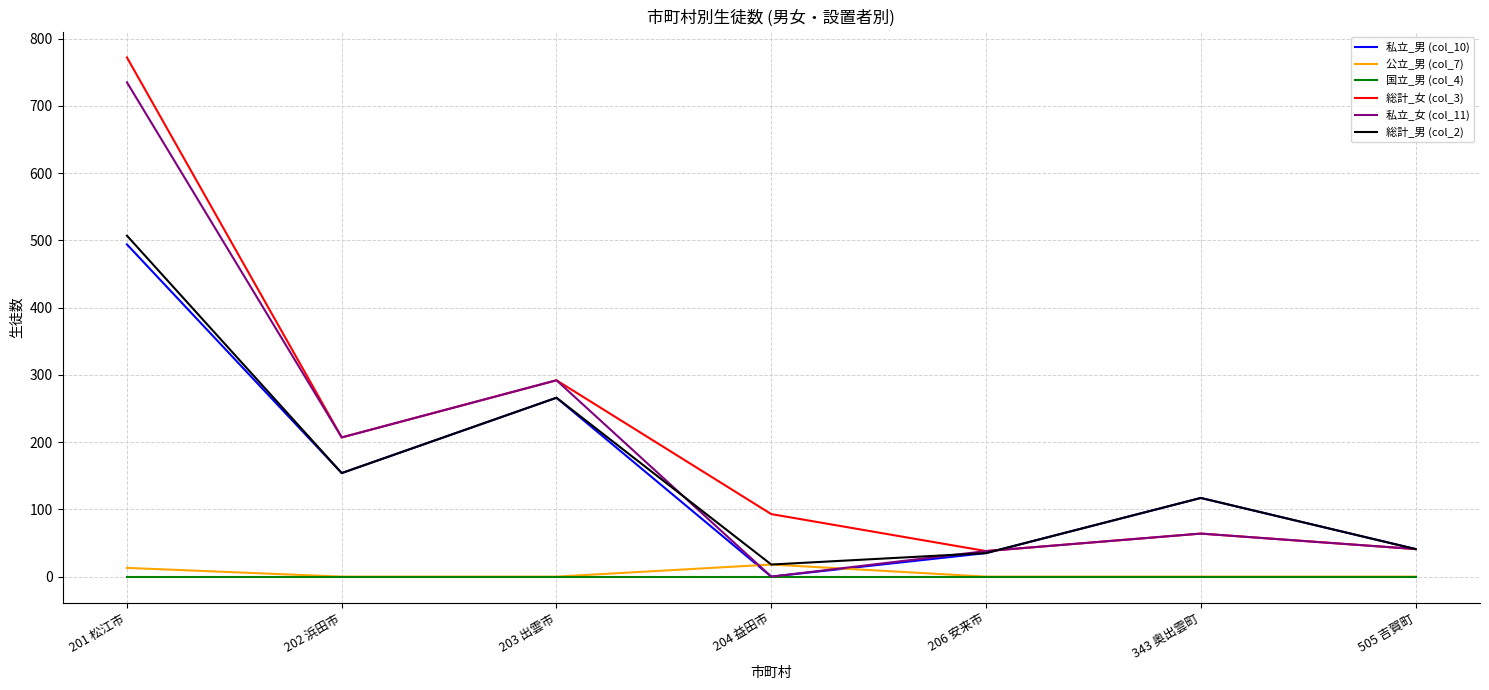

At which category is the sum across all series the highest?

201 松江市